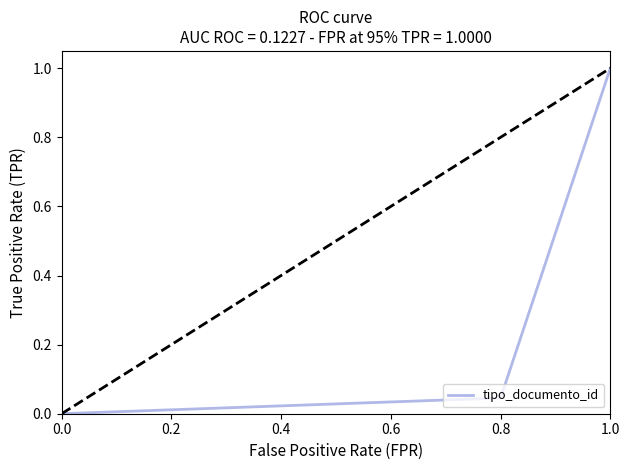

How many values are above zero?

6